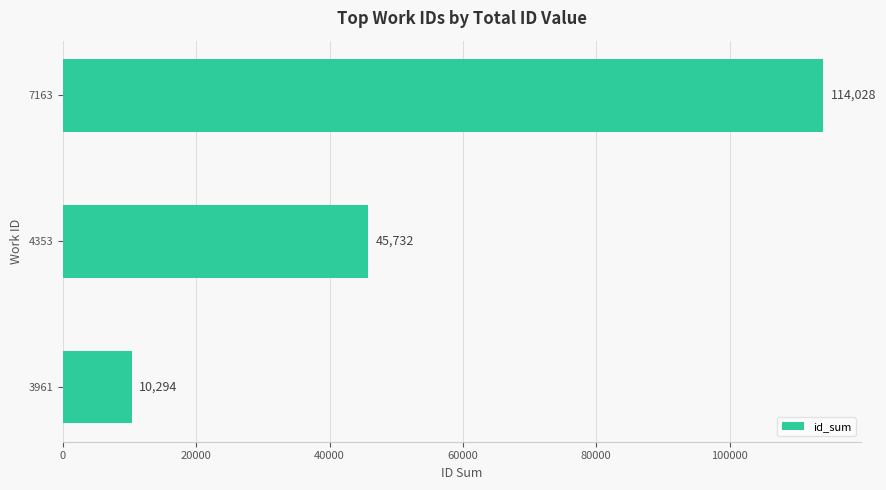

The value at 4353 is 31173. True or false?

False